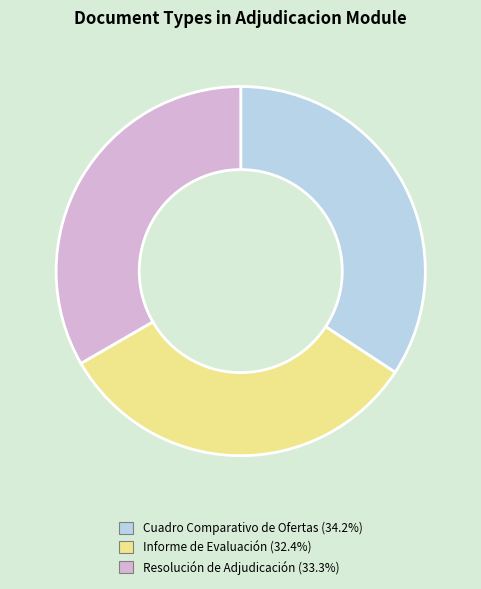

Does Cuadro Comparativo de Ofertas represent more than half of the total?

No